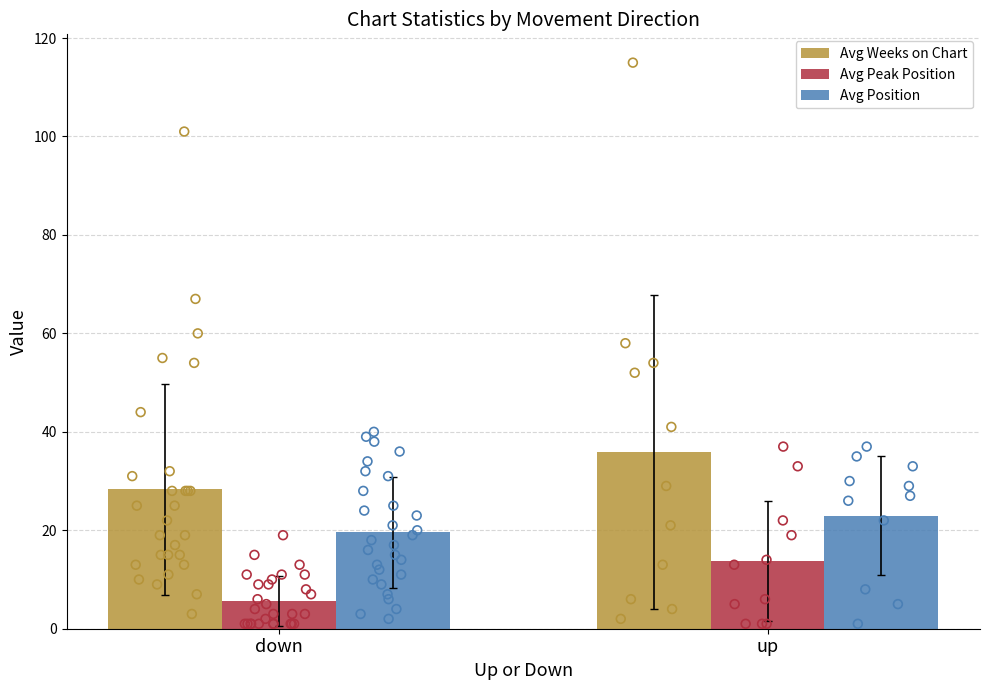

At which category is the sum across all series the highest?

up